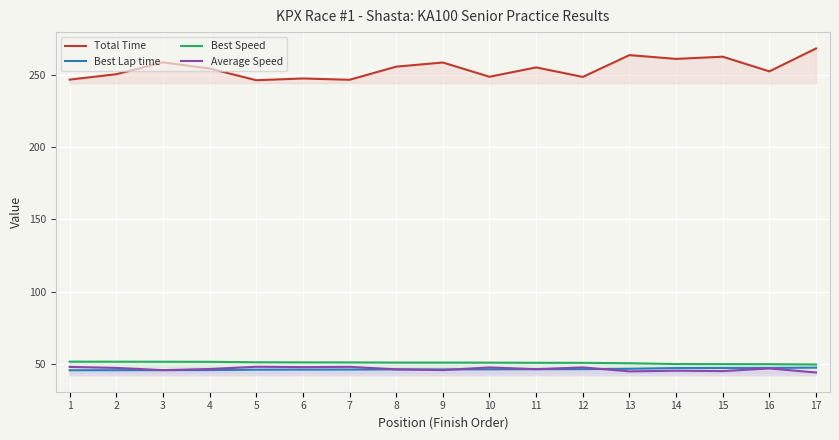

Between 5 and 8, which series saw the biggest shift?

Total Time